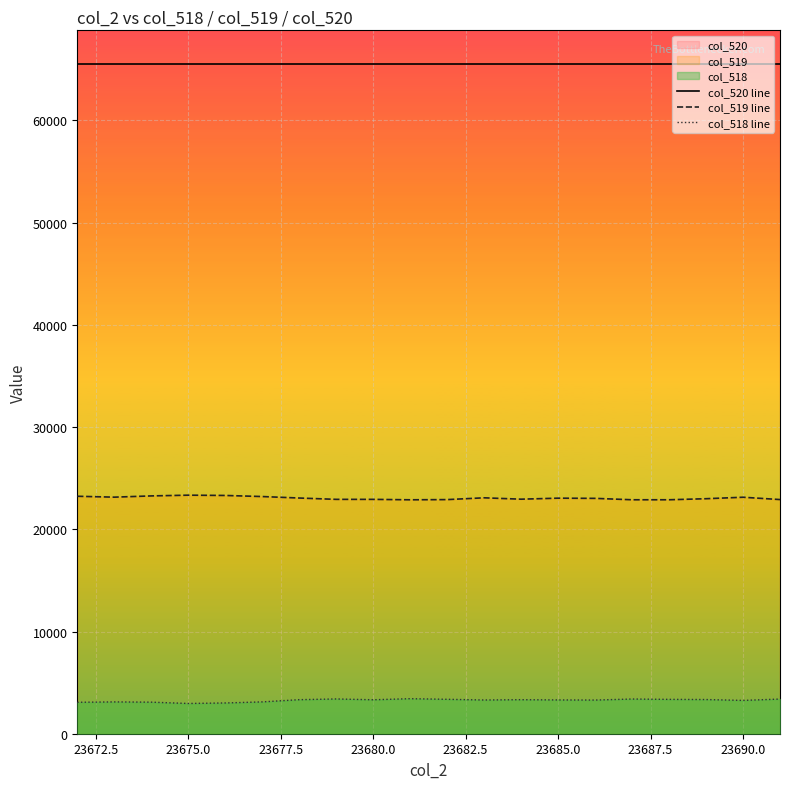

How many lines are shown in the chart?

3